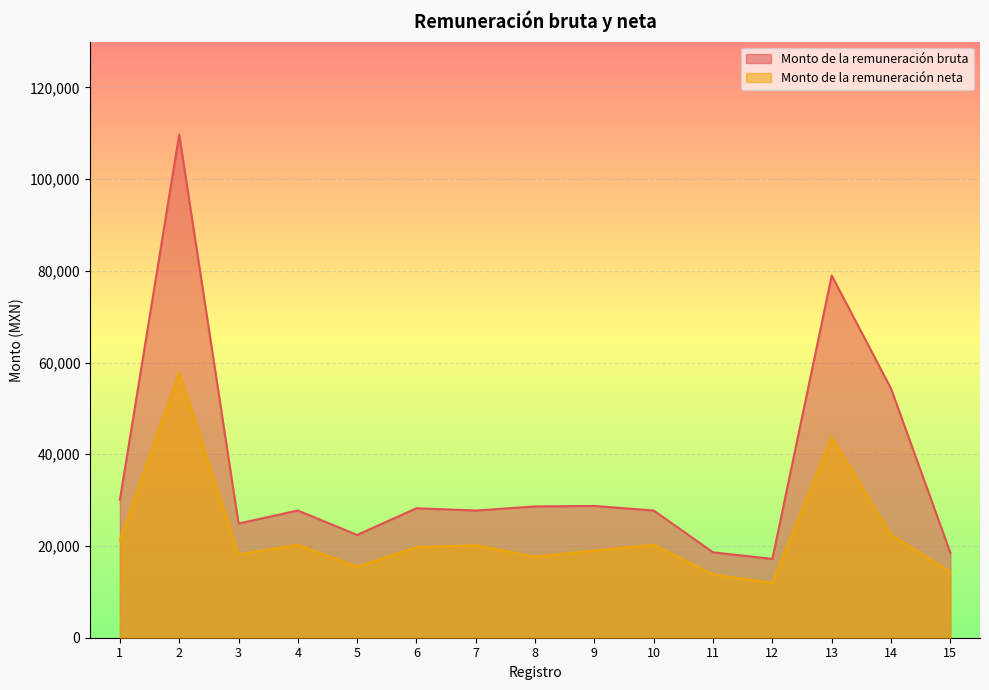

The value of Monto de la remuneración neta at 5 is 26365.2. True or false?

False